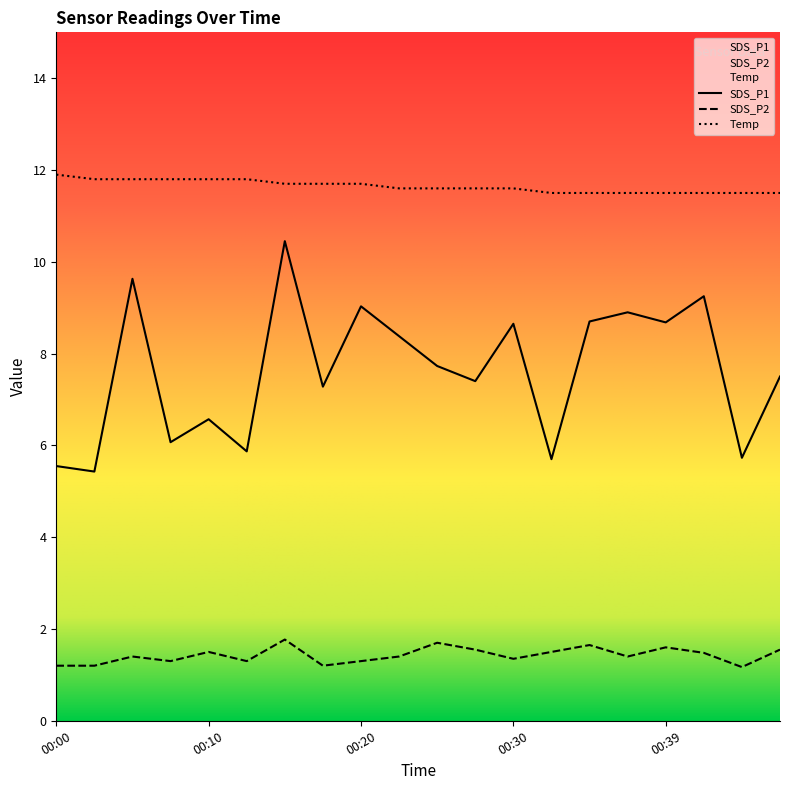

What is the difference between the highest and lowest values at 00:20?

10.4